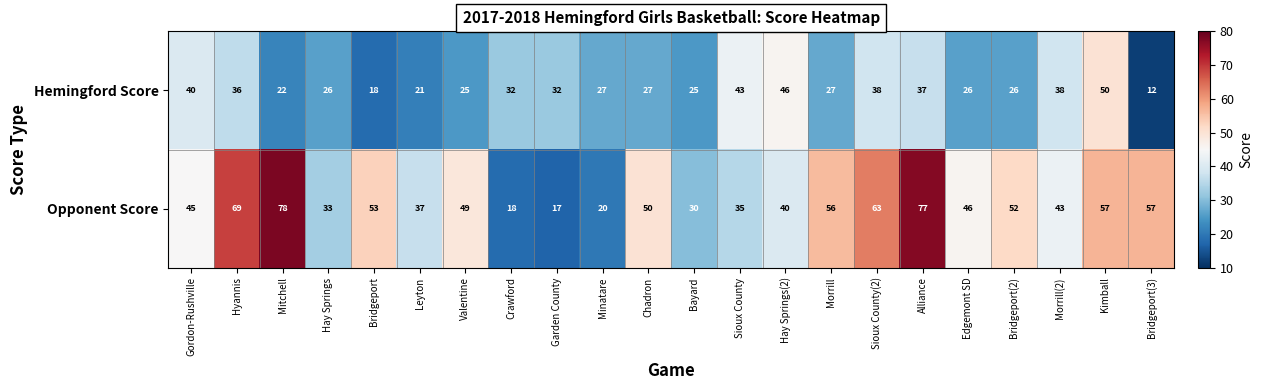

What is the smallest value displayed?

12